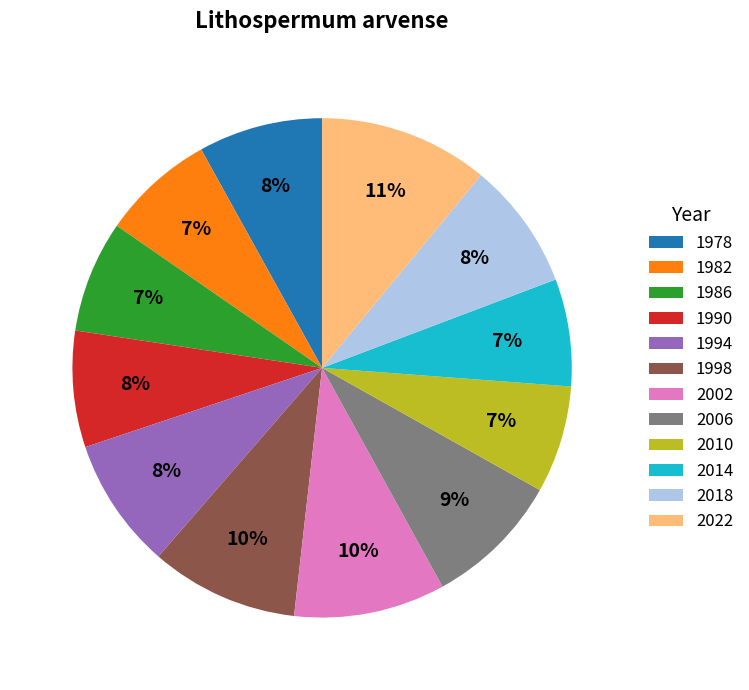

What is the largest slice in the pie chart?

2022